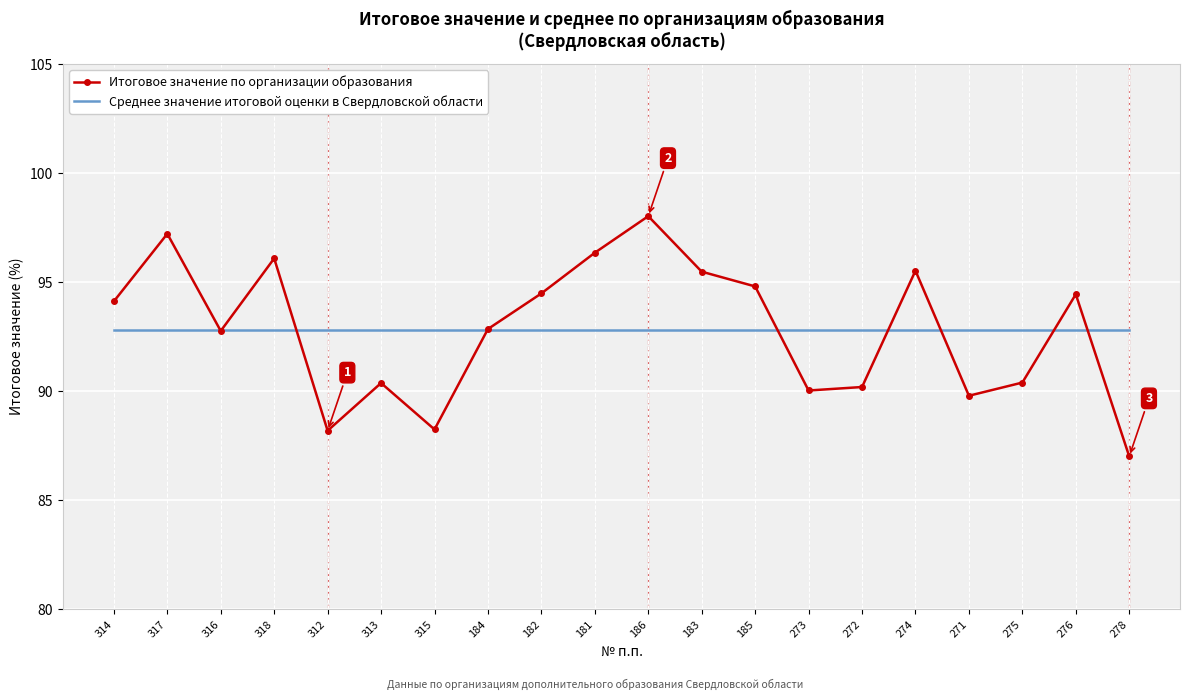

The Итоговое значение по организации образования series shows 90.2 at 272. True or false?

True